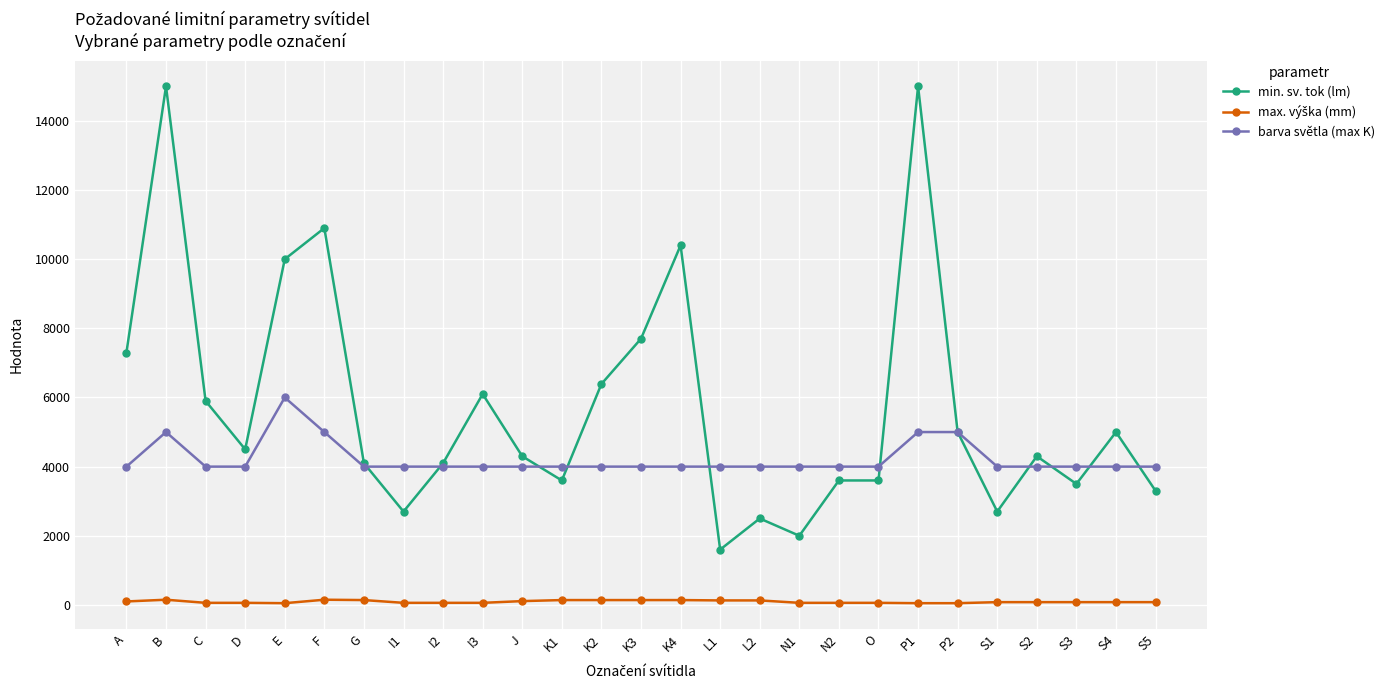

Is the value of min. sv. tok (lm) at K1 greater than the value of barva světla (max K) at S2?

No